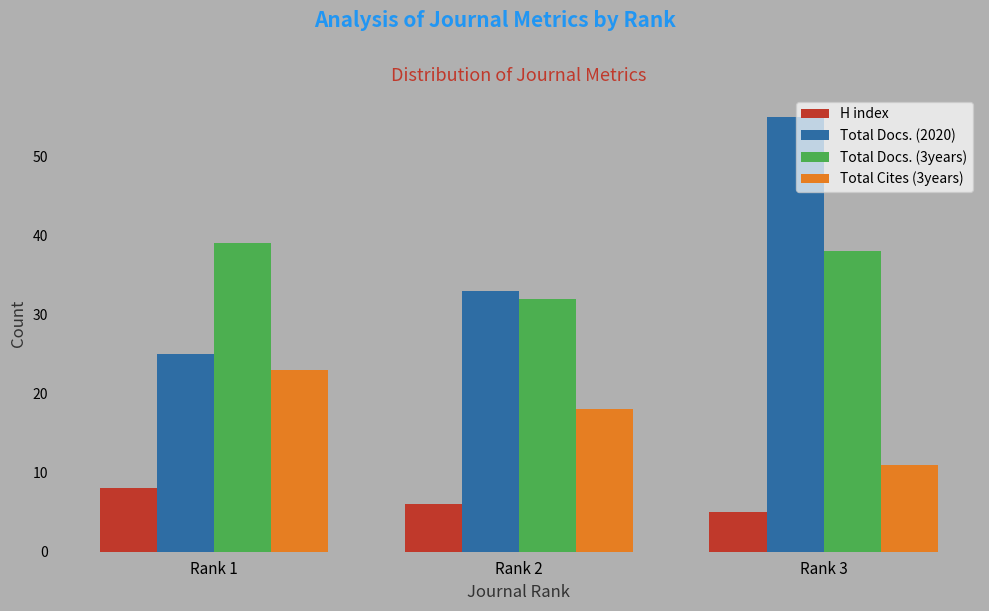

The H index series shows 8 at Rank 1. True or false?

True